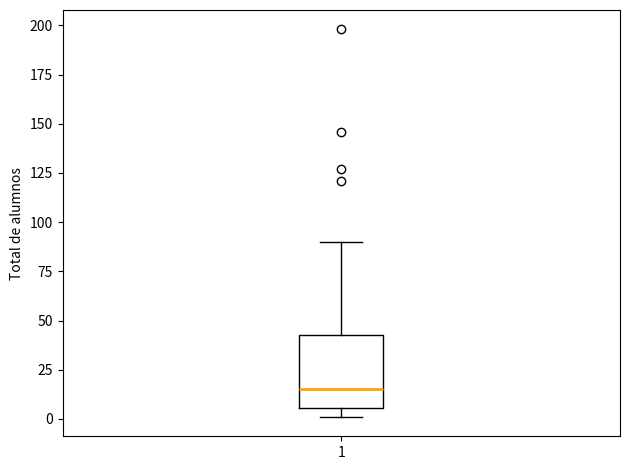

Where does the median line of the box at x = 1 sit on the y-axis? The values are not printed on the chart, so give them approximately, as read against the axis.

15